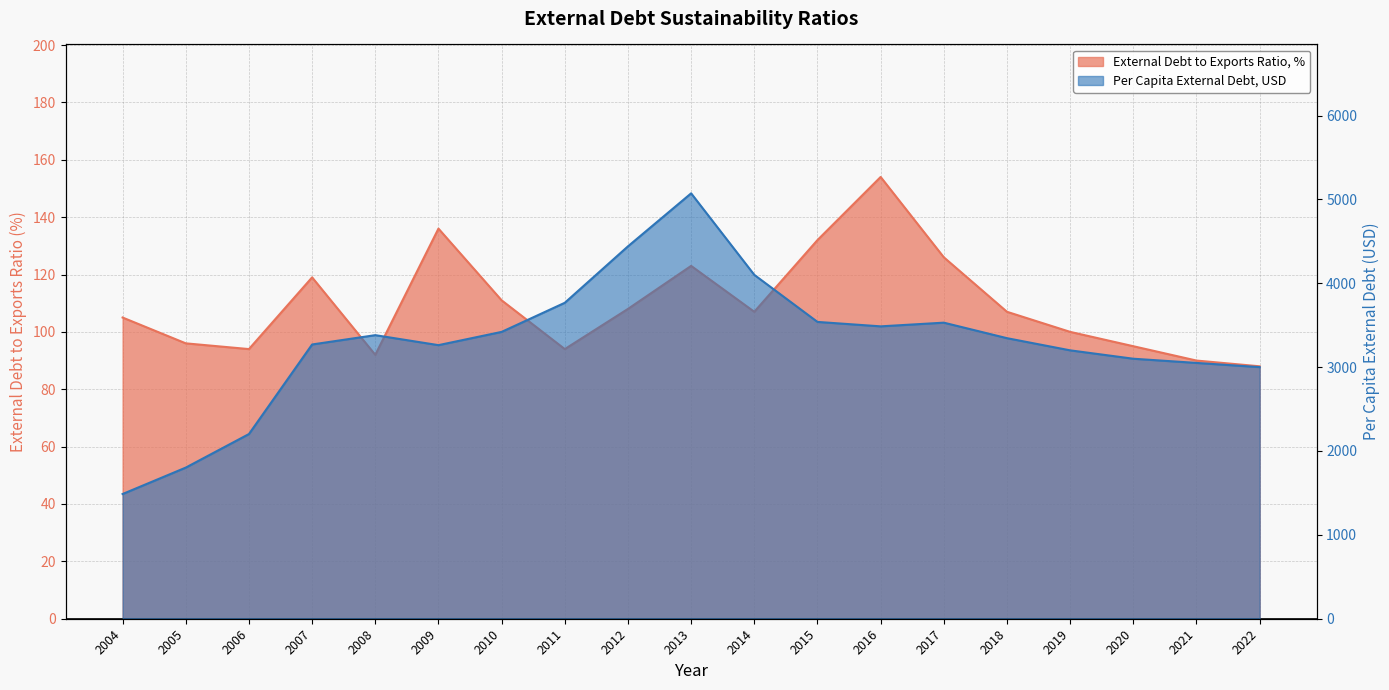

At 2020, list the series in order from smallest to largest.

External Debt to Exports Ratio, %, Per Capita External Debt, USD